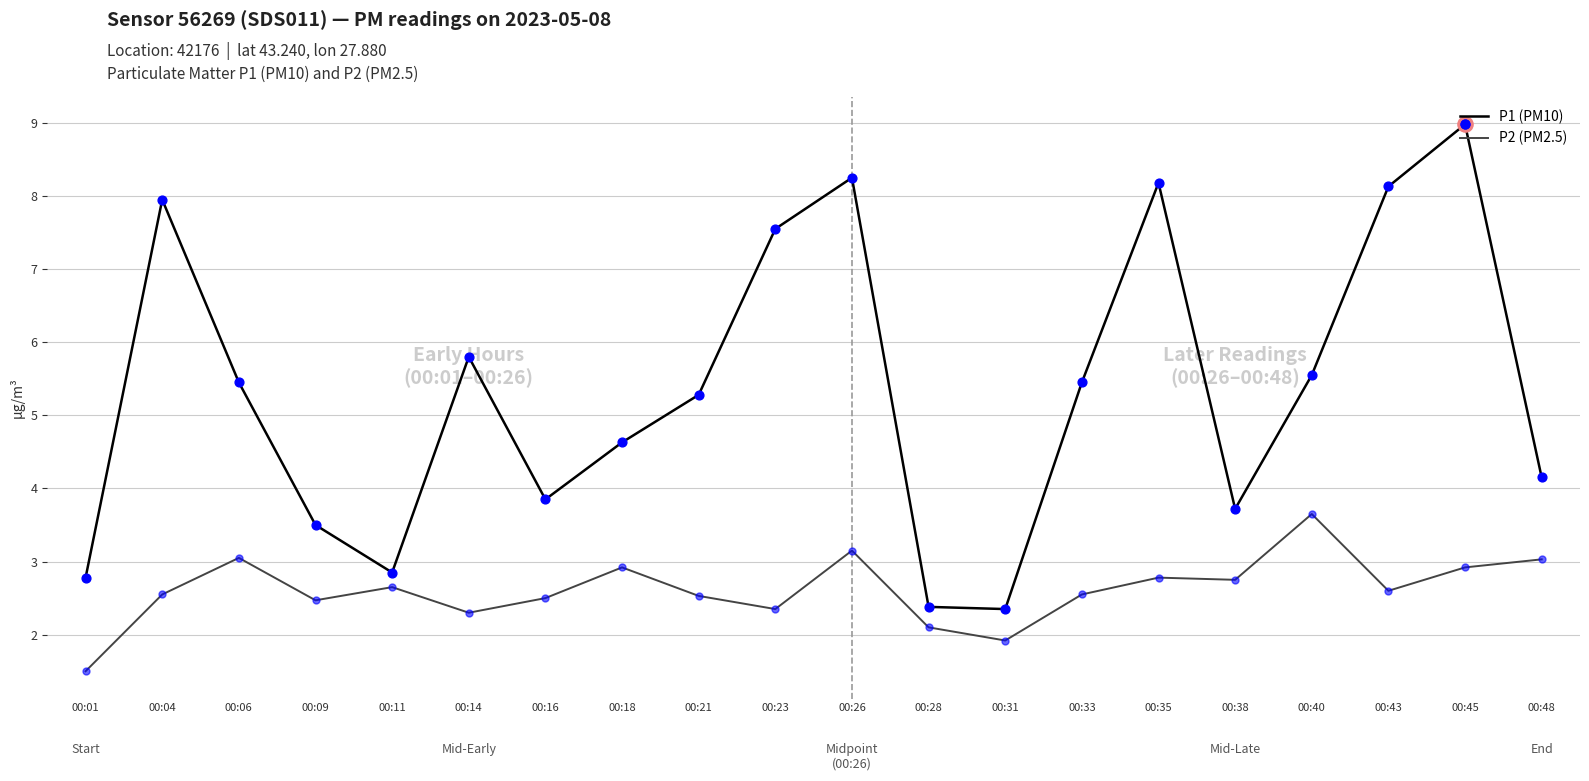

What are all the series names shown in the legend?

P1 (PM10), P2 (PM2.5)